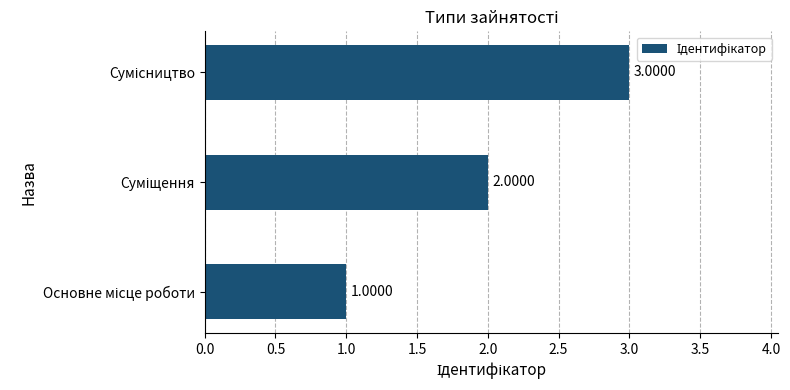

What is the sum of all values?

6